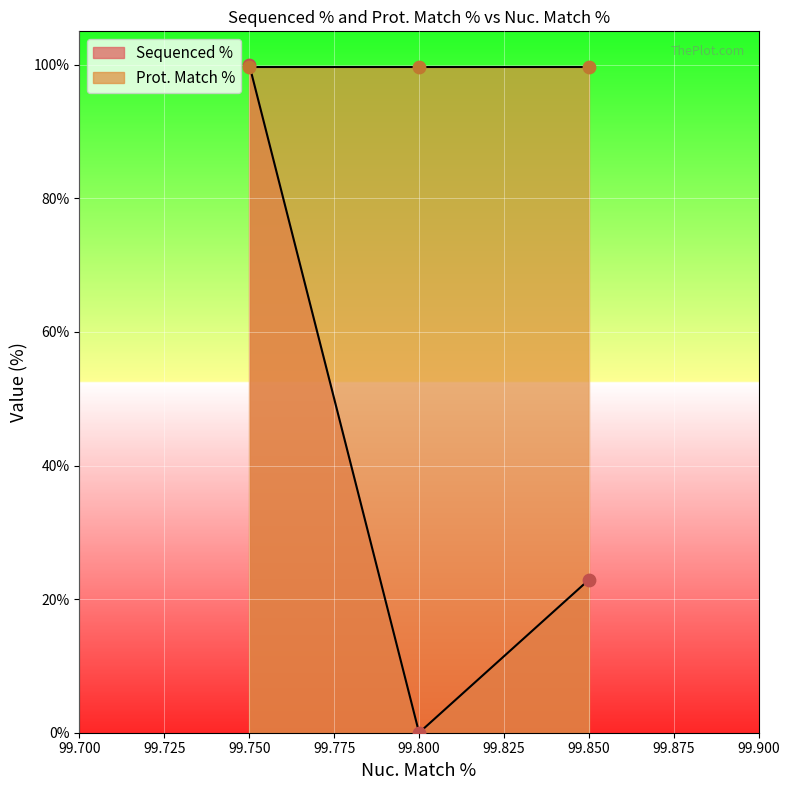

The value of Sequenced % at 99.800 is -40.4. True or false?

False